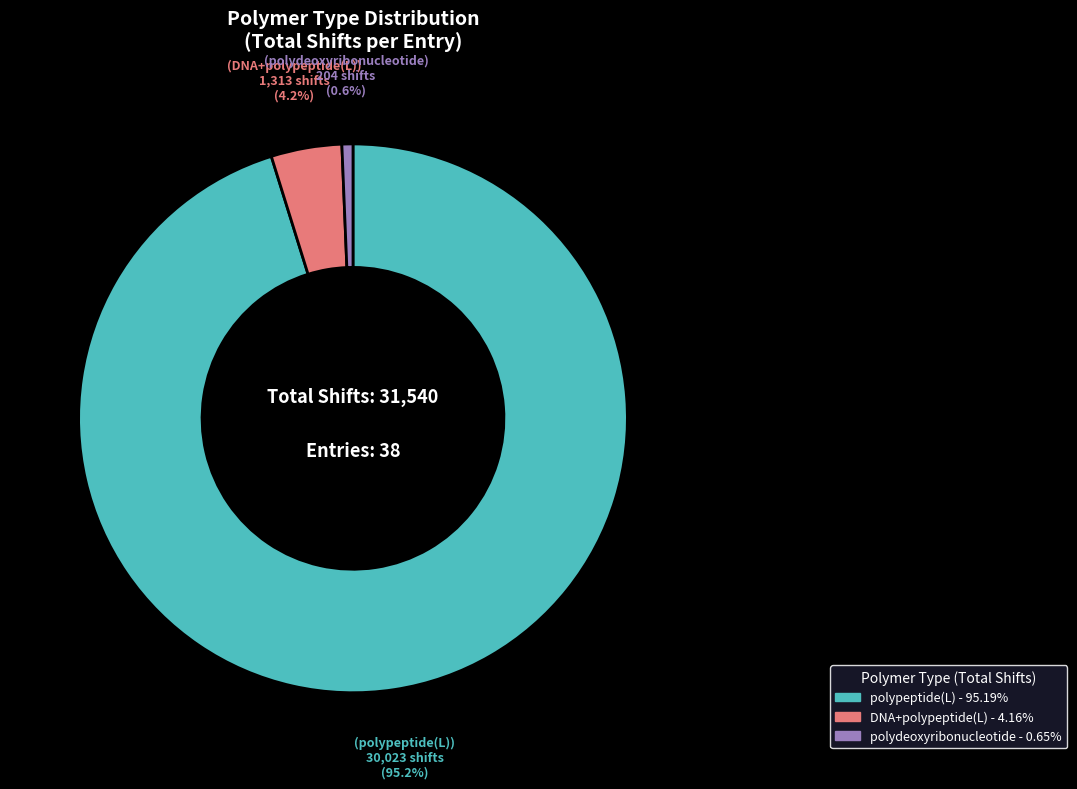

Does any single category account for the majority?

Yes